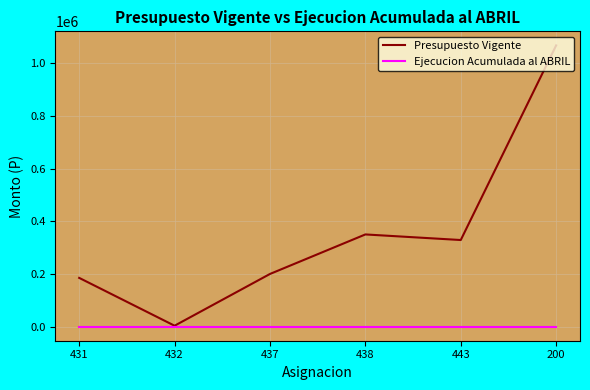

Which series changed the most between 431 and 443?

Presupuesto Vigente